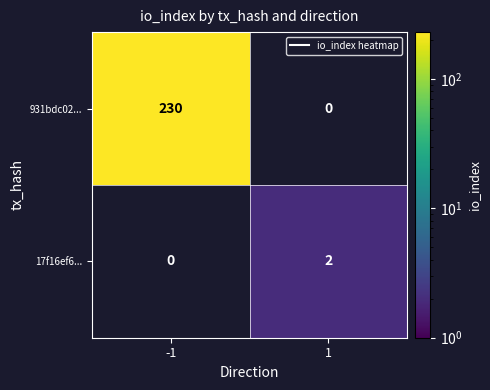

At -1, list the series in order from largest to smallest.

931bdc02..., 17f16ef6...